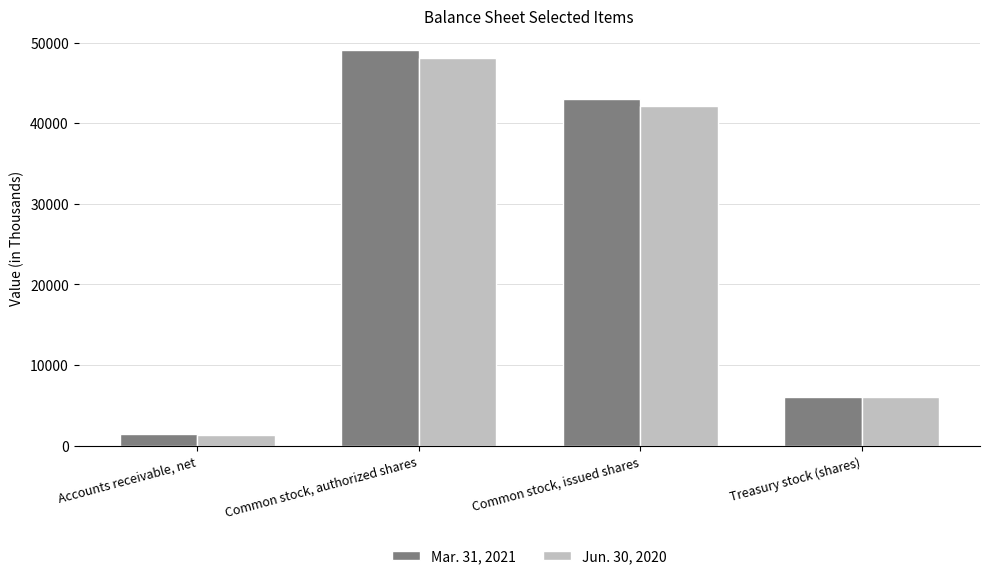

List the labels in order of Jun. 30, 2020 value, largest first.

Common stock, authorized shares, Common stock, issued shares, Treasury stock (shares), Accounts receivable, net